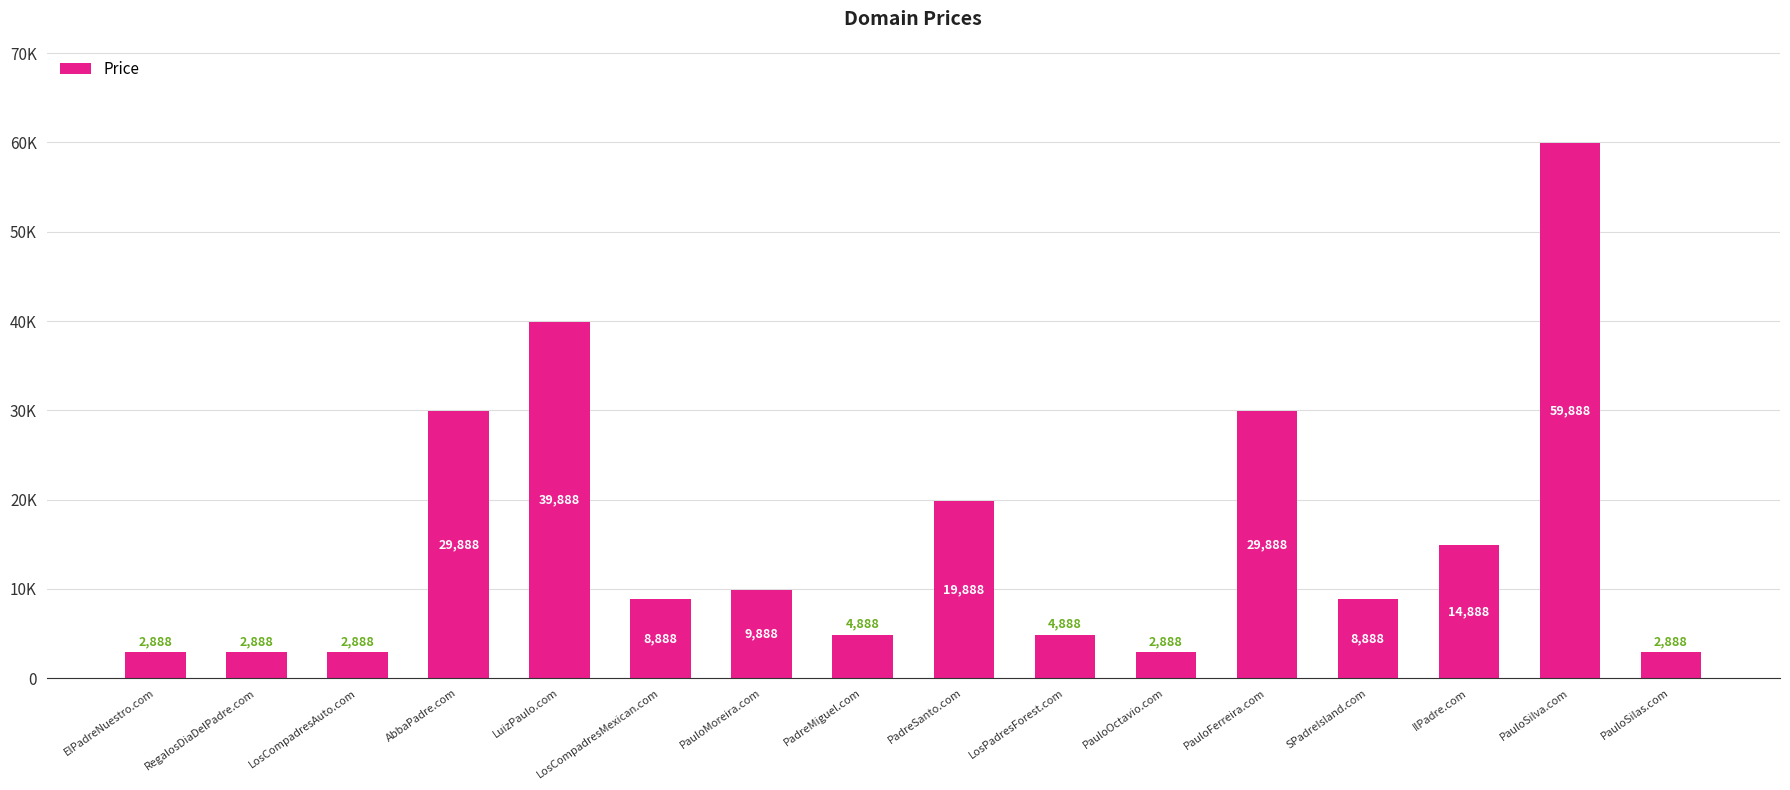

Are the bars horizontal?

No